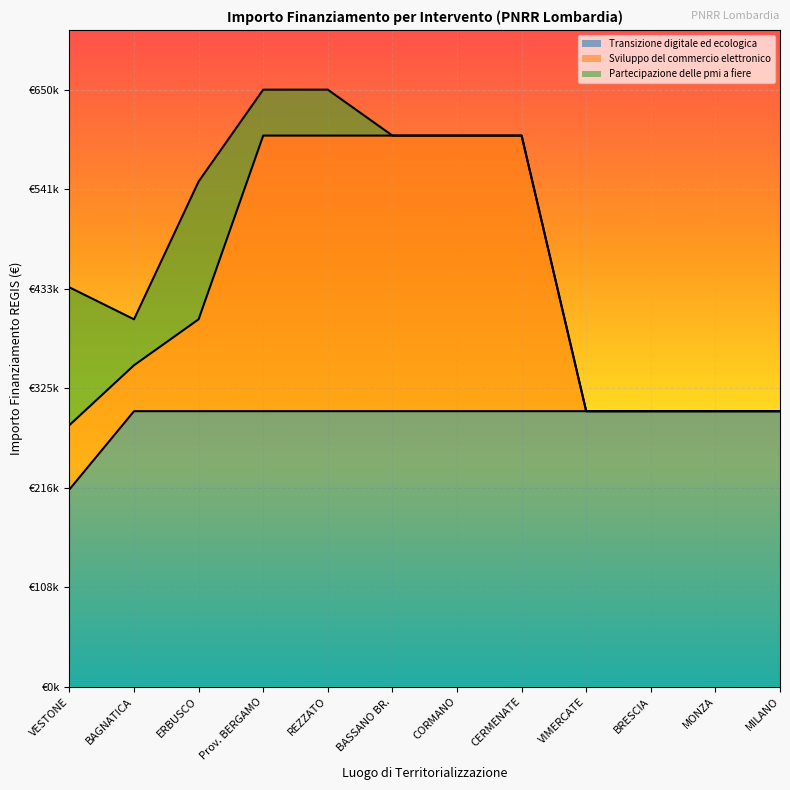

The value of Sviluppo del commercio elettronico at MILANO is 300000. True or false?

True